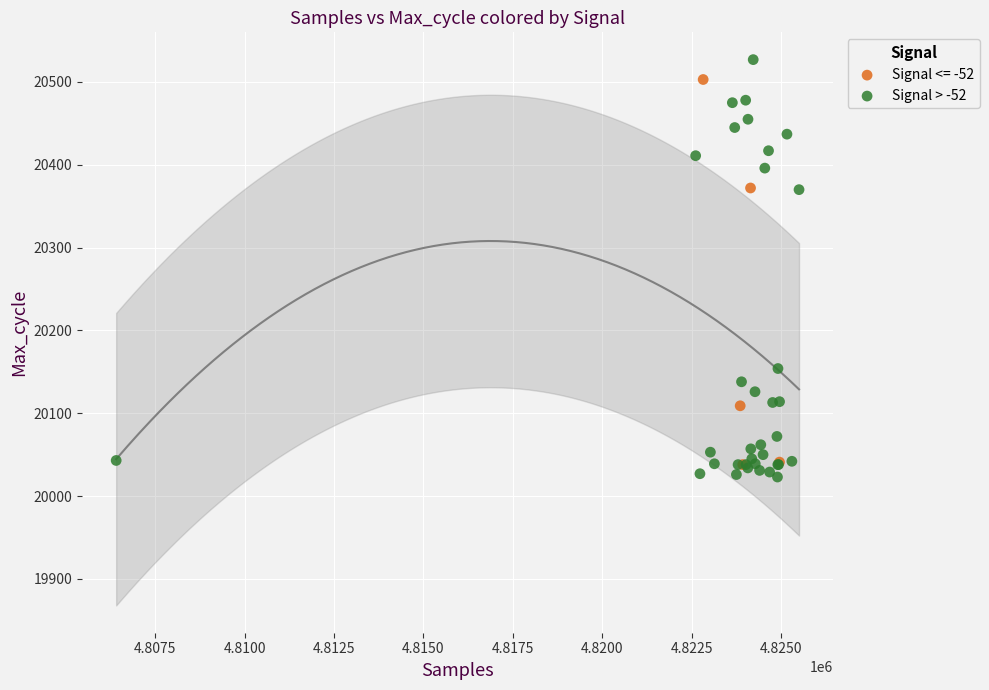

Which series has the widest spread of Y values?

Signal > -52